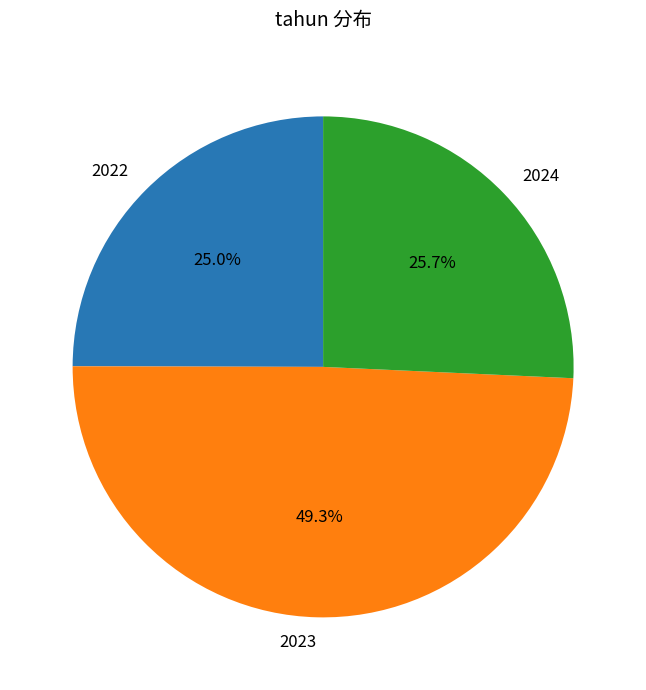

What is the ratio of the value at 2022 to the value at 2023?

0.5